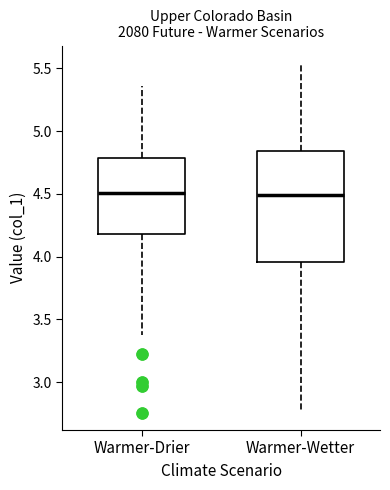

Reading left to right, transcribe this box plot: for each box, give where its median line is, the range the box spans, and where its two whiskers end, as read against the y-axis. The values are not printed on the chart, so give them approximately, as read against the axis.

Warmer-Drier: median 4.50, box 4.20 to 4.80, whiskers 3.35 to 5.35
Warmer-Wetter: median 4.50, box 3.95 to 4.85, whiskers 2.75 to 5.55